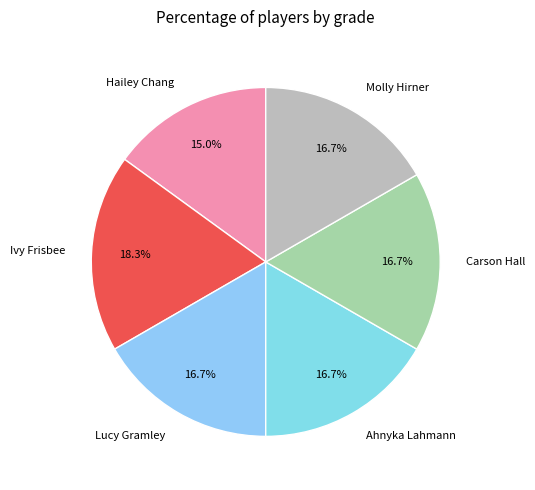

Does Molly Hirner represent more than half of the total?

No